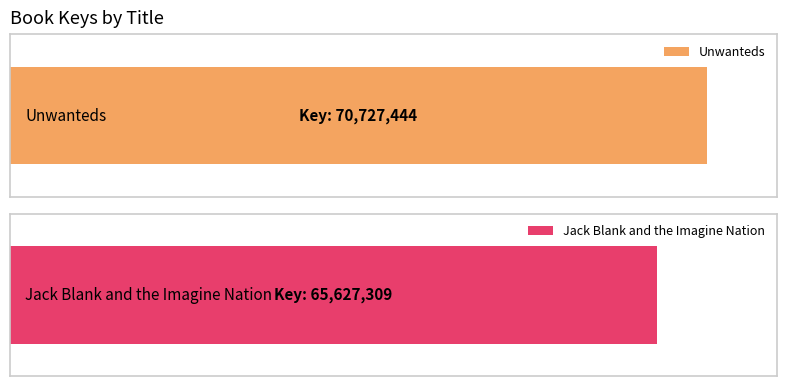

What is the smallest value displayed?

65627309